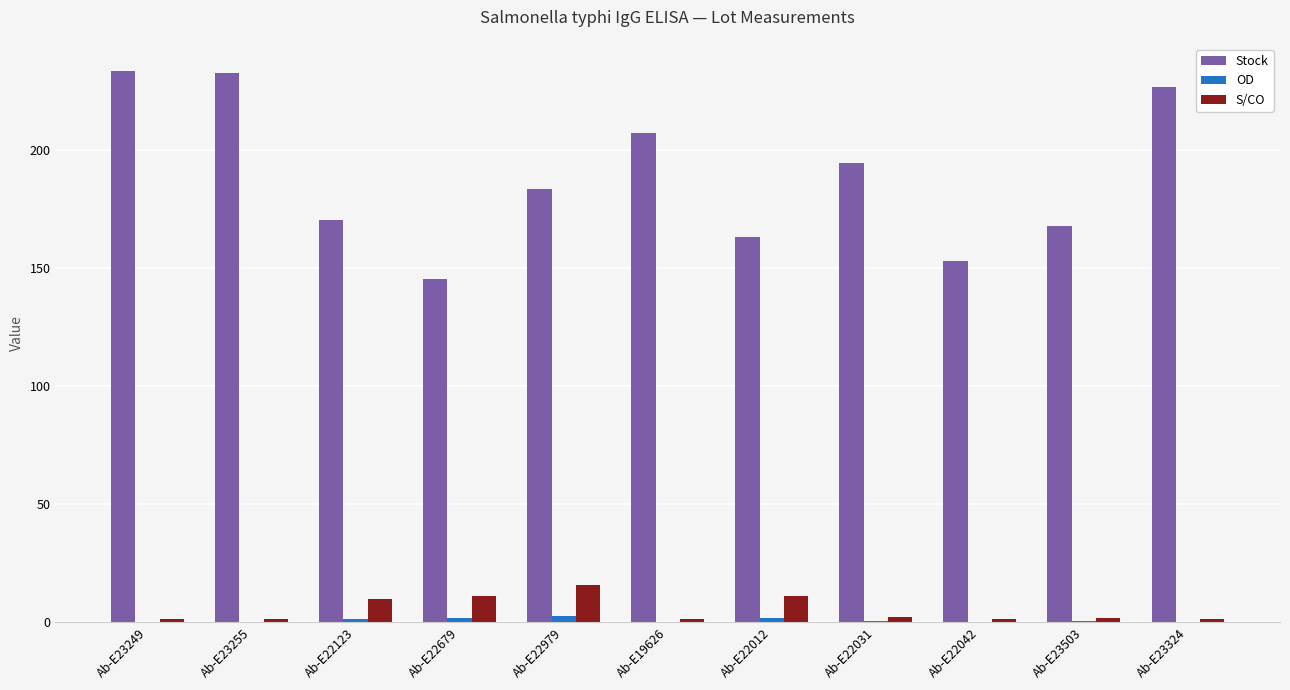

Is the value of Stock at Ab-E23255 greater than the value of S/CO at Ab-E23324?

Yes